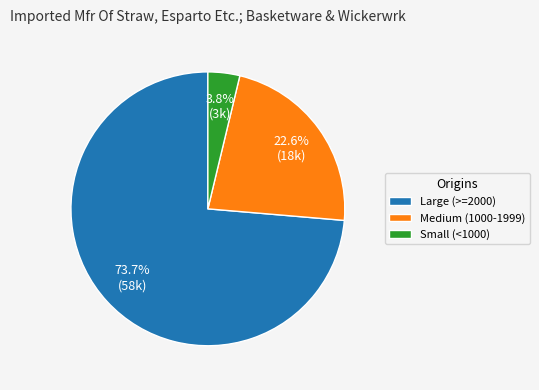

Does any single category account for the majority?

Yes